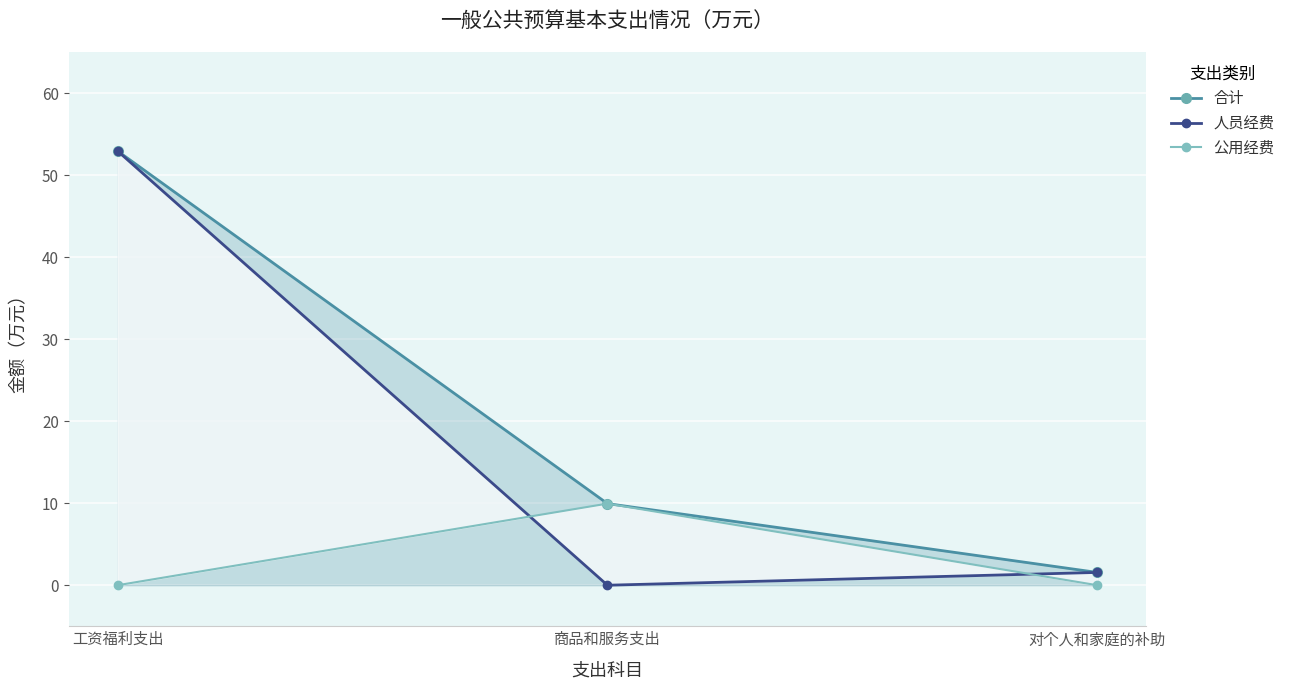

What is the total value across all series at 工资福利支出?

105.9